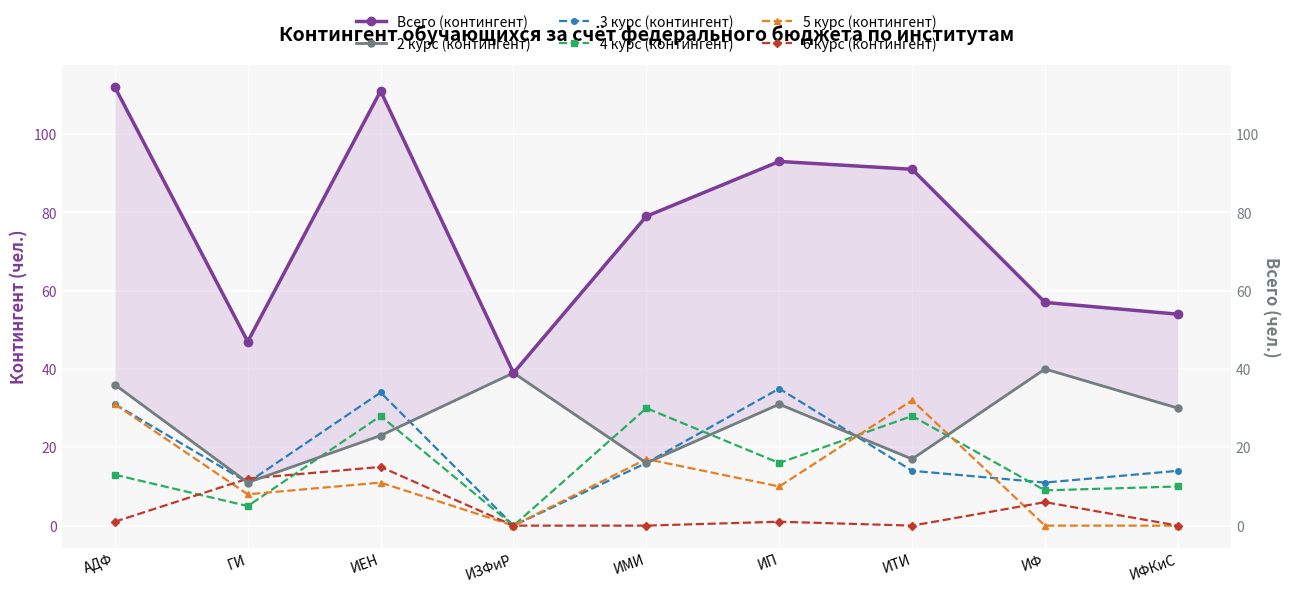

In 3 курс (контингент), how many points are higher than both neighbors (excluding endpoints)?

2